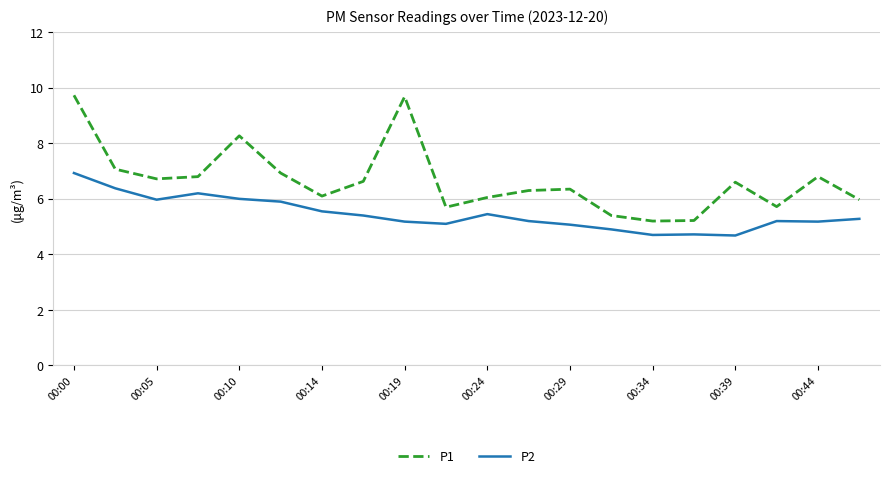

What is the maximum value shown in the chart?

9.7